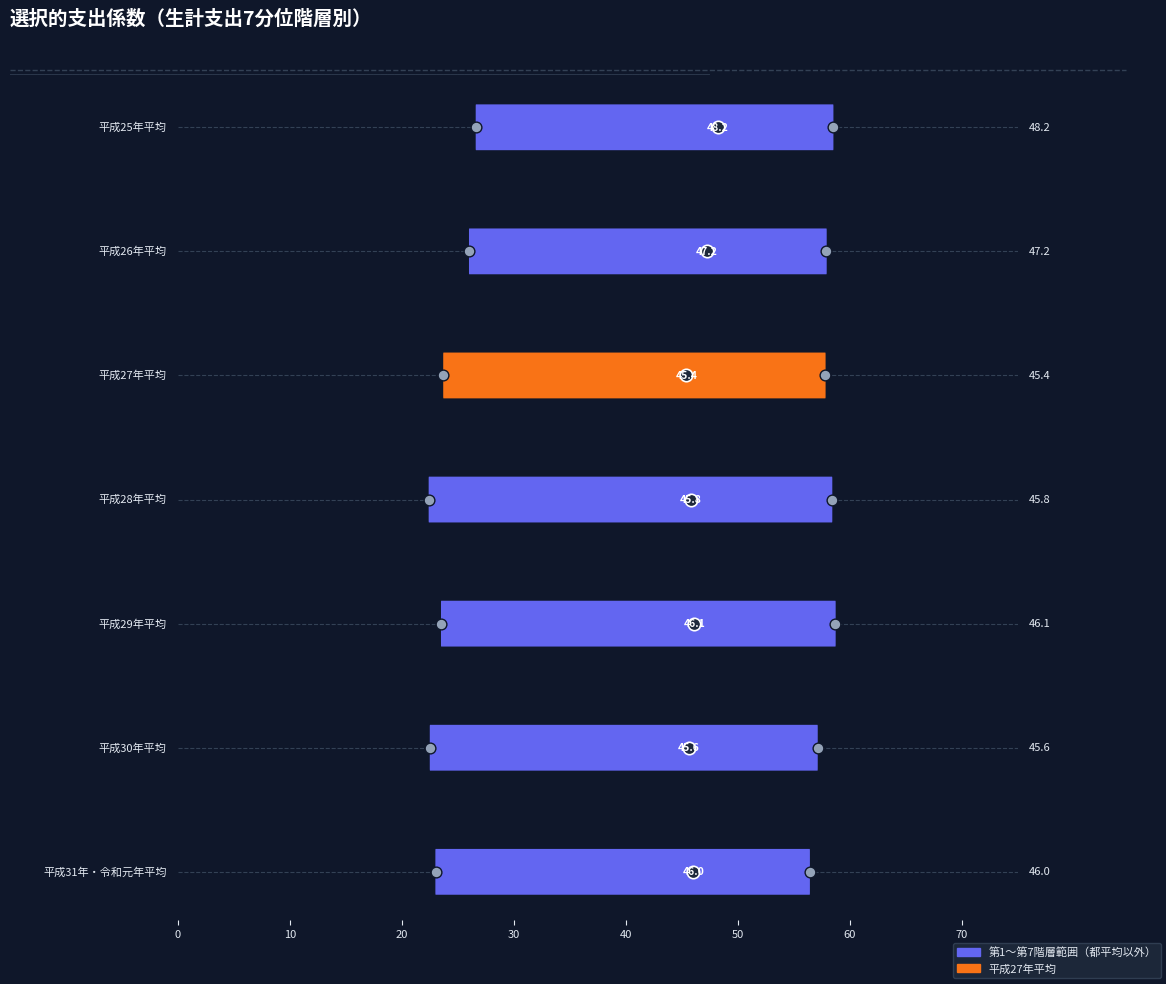

What is the total value across all series at 平成31年・令和元年平均?

235.7